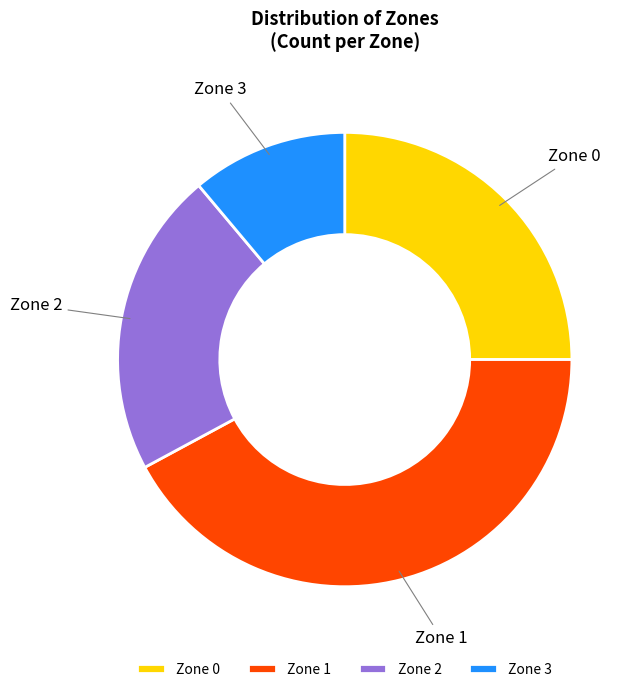

Rank the categories by value from highest to lowest.

Zone 1, Zone 0, Zone 2, Zone 3